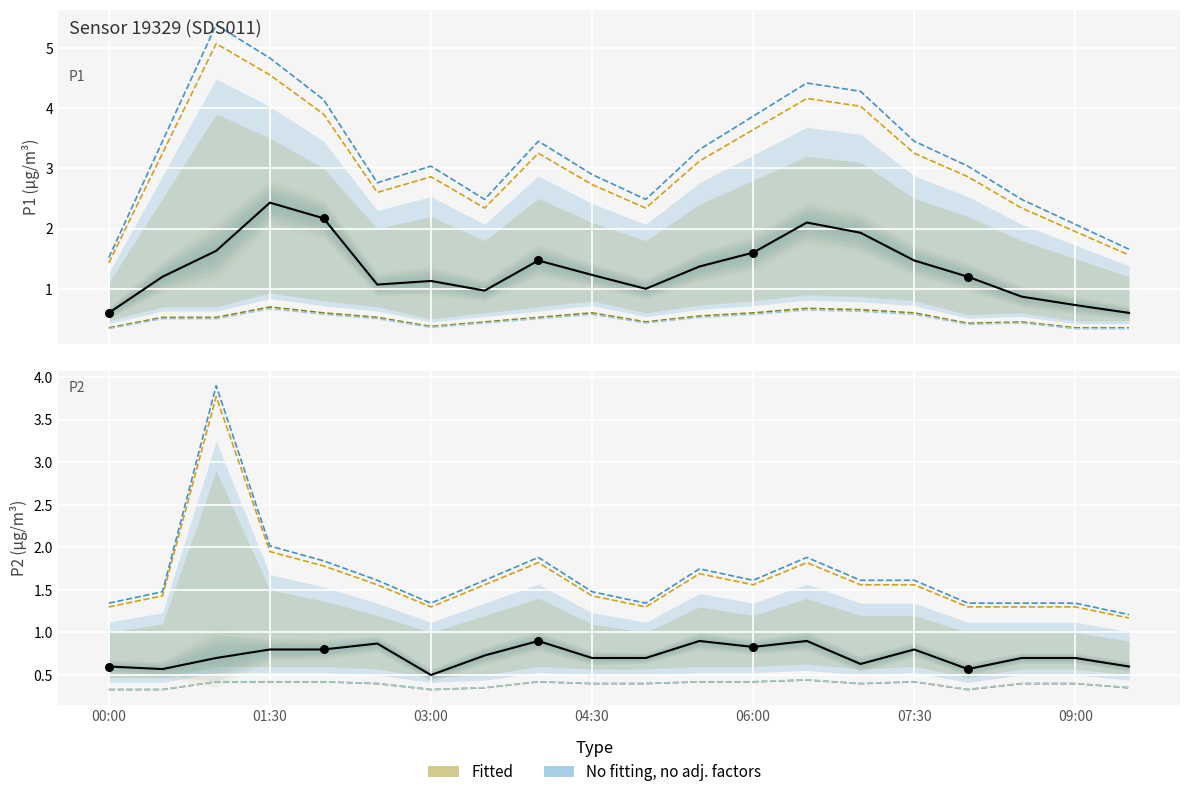

What is the total value across all series at 07:00?

9.2